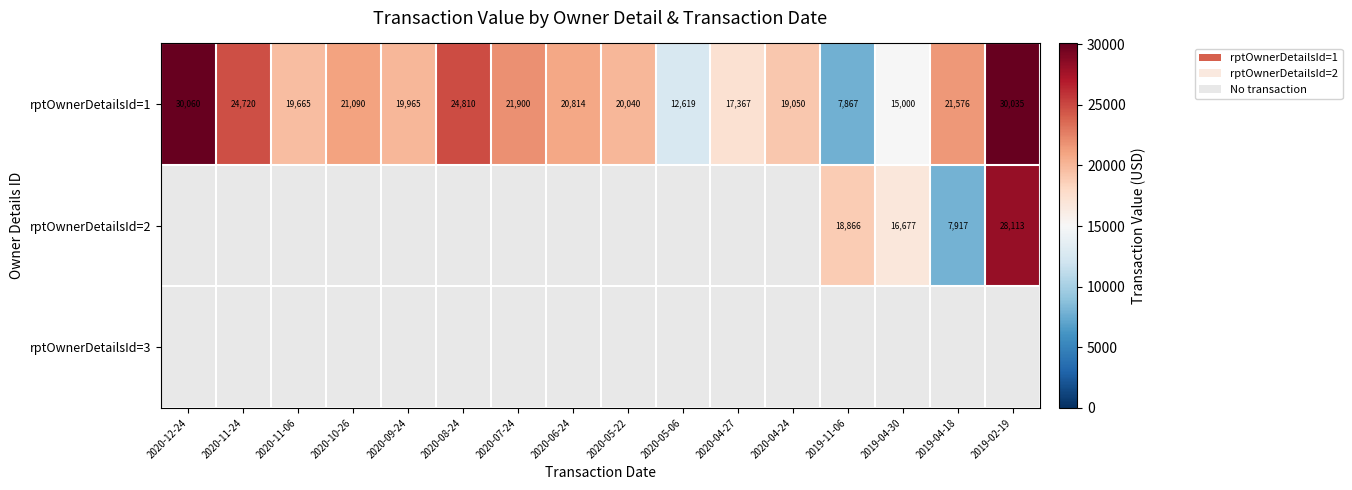

Which category has the highest value in the rptOwnerDetailsId=1 series?

2020-12-24